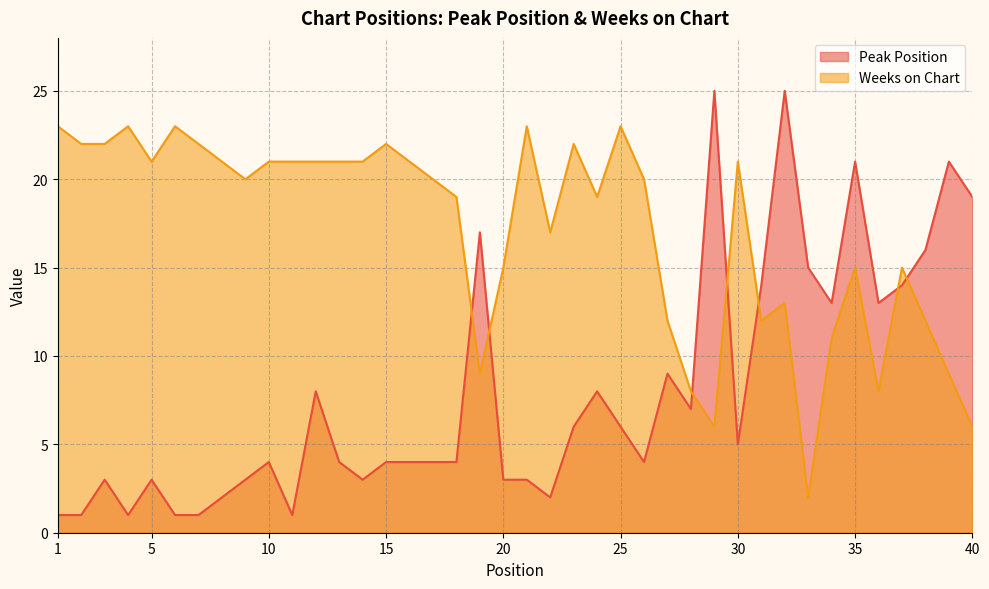

Reading right to left, what are all the values shown in this chart?

Peak Position: 19	21	16	14	13	21	13	15	25	14	5	25	7	9	4	6	8	6	2	3	3	17	4	4	4	4	3	4	8	1	4	3	2	1	1	3	1	3	1	1
Weeks on Chart: 6	9	12	15	8	15	11	2	13	12	21	6	8	12	20	23	19	22	17	23	15	9	19	20	21	22	21	21	21	21	21	20	21	22	23	21	23	22	22	23